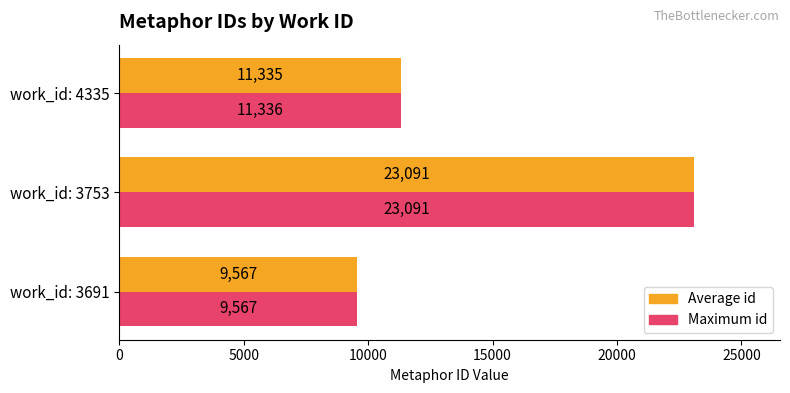

At which label is Maximum id closest to 16329?

work_id: 4335